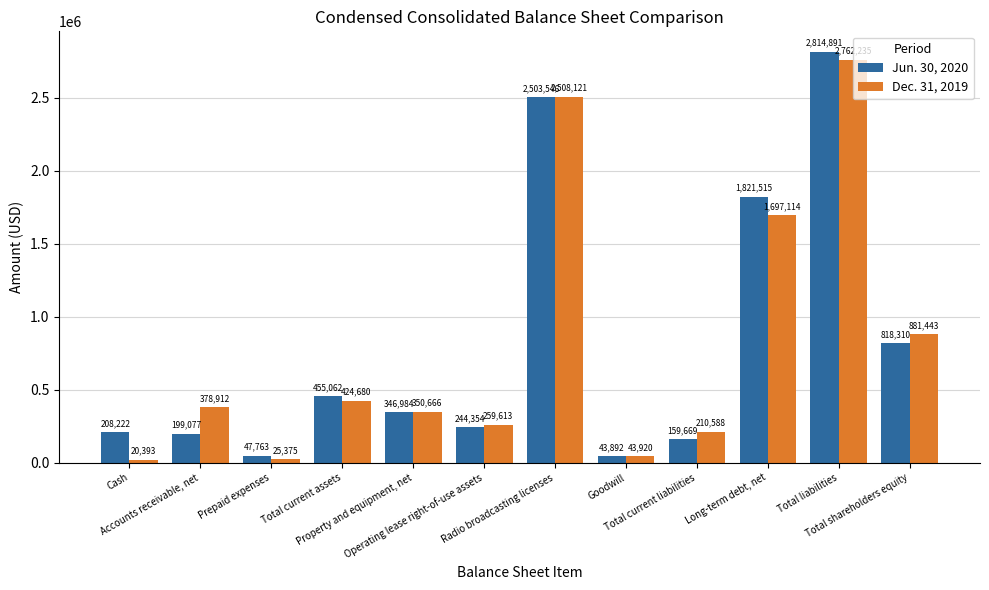

What position from the right is Prepaid expenses?

10